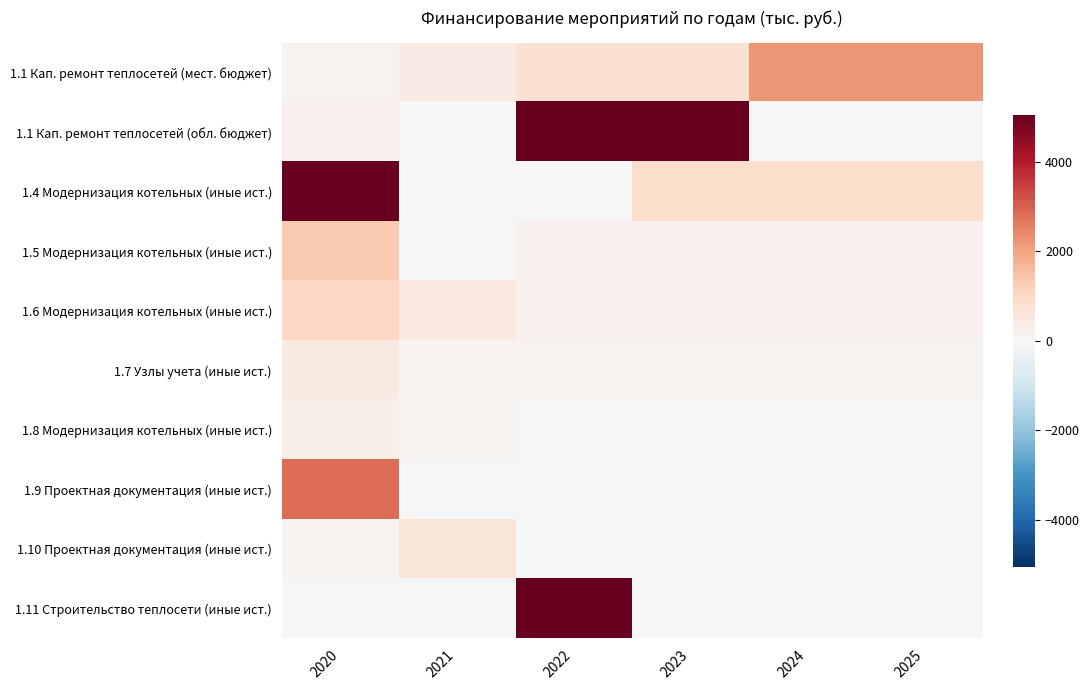

Reading left to right, what are all the values shown in this chart?

1.1 Кап. ремонт теплосетей (мест. бюджет): 2020=158.7	2021=416.3	2022=784.0	2023=784.0	2024=2240.0	2025=2240.0
1.1 Кап. ремонт теплосетей (обл. бюджет): 2020=232.7	2021=0.0	2022=7055.8	2023=7055.8	2024=0.0	2025=0.0
1.4 Модернизация котельных (иные ист.): 2020=4976.4	2021=0.0	2022=0.0	2023=880.0	2024=880.0	2025=880.0
1.5 Модернизация котельных (иные ист.): 2020=1328.3	2021=0.0	2022=200.0	2023=200.0	2024=200.0	2025=200.0
1.6 Модернизация котельных (иные ист.): 2020=1027.4	2021=500.0	2022=200.0	2023=200.0	2024=200.0	2025=200.0
1.7 Узлы учета (иные ист.): 2020=460.0	2021=150.0	2022=150.0	2023=150.0	2024=150.0	2025=150.0
1.8 Модернизация котельных (иные ист.): 2020=279.3	2021=120.0	2022=0.0	2023=0.0	2024=0.0	2025=0.0
1.9 Проектная документация (иные ист.): 2020=2800.0	2021=0.0	2022=0.0	2023=0.0	2024=0.0	2025=0.0
1.10 Проектная документация (иные ист.): 2020=130.0	2021=600.0	2022=0.0	2023=0.0	2024=0.0	2025=0.0
1.11 Строительство теплосети (иные ист.): 2020=0.0	2021=0.0	2022=6400.0	2023=0.0	2024=0.0	2025=0.0